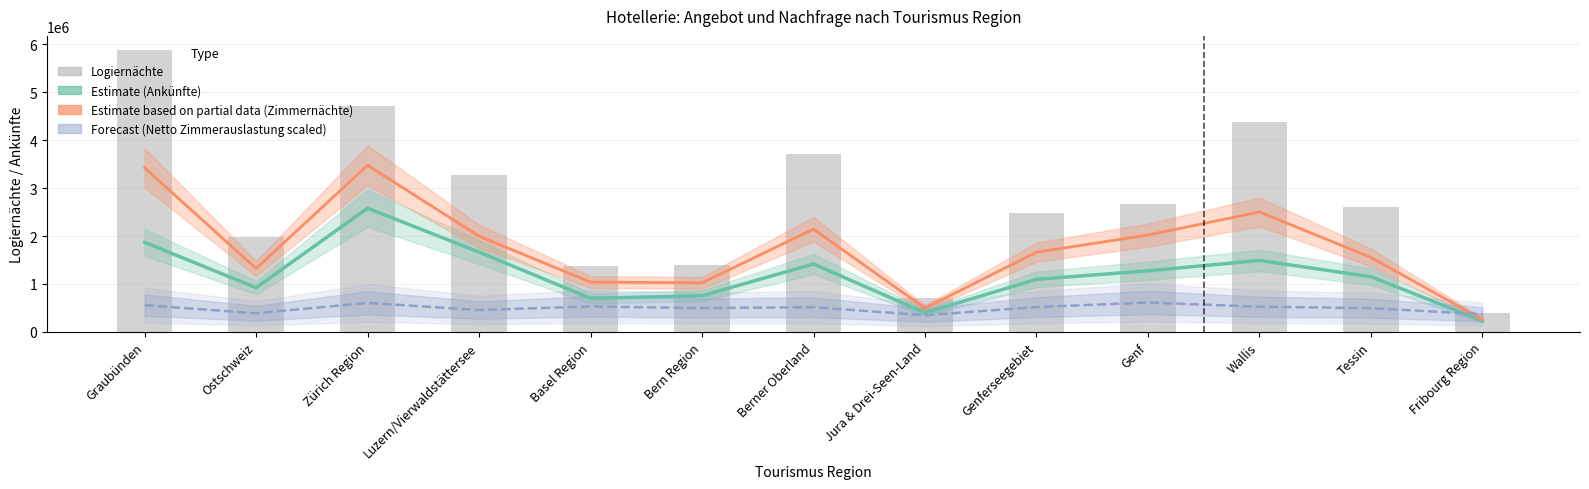

The Logiernächte series shows 686374.5 at Bern Region. True or false?

False